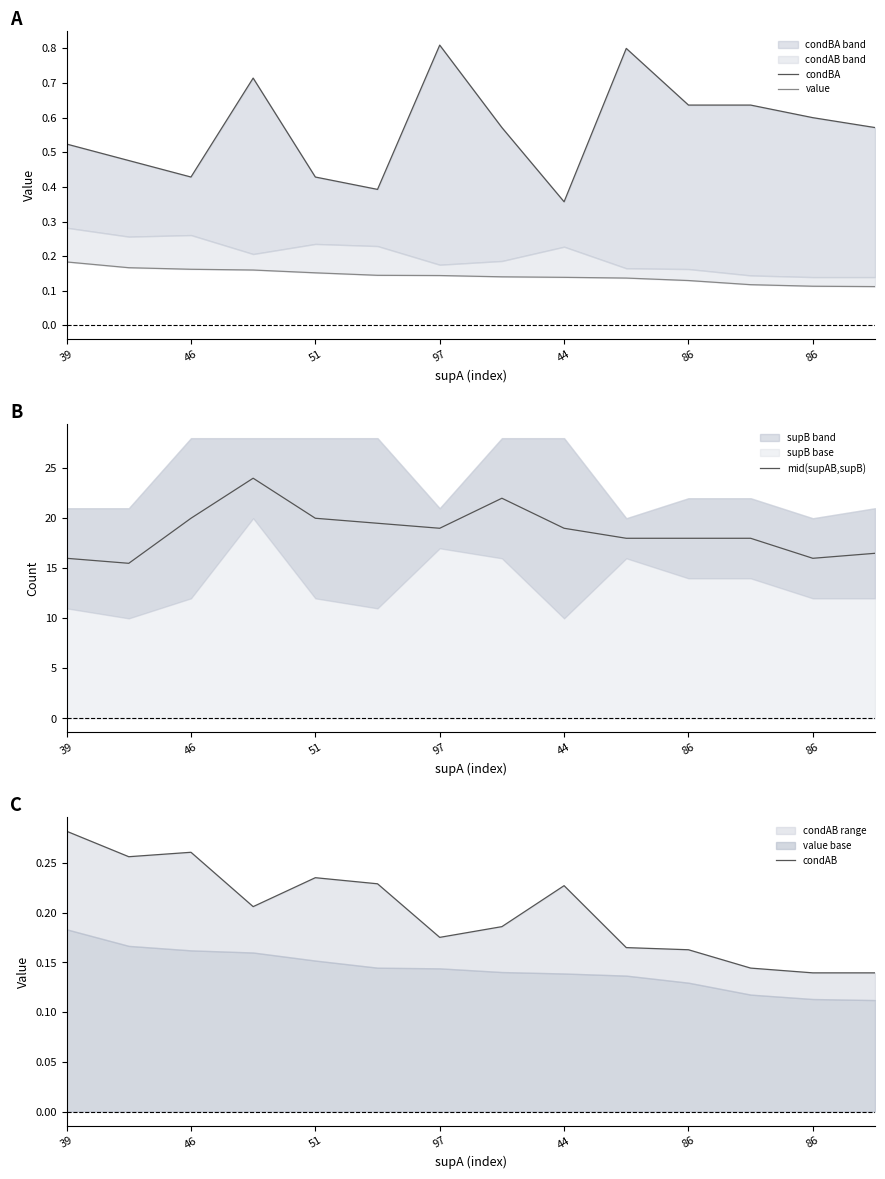

Where is the first local minimum for condAB?

46